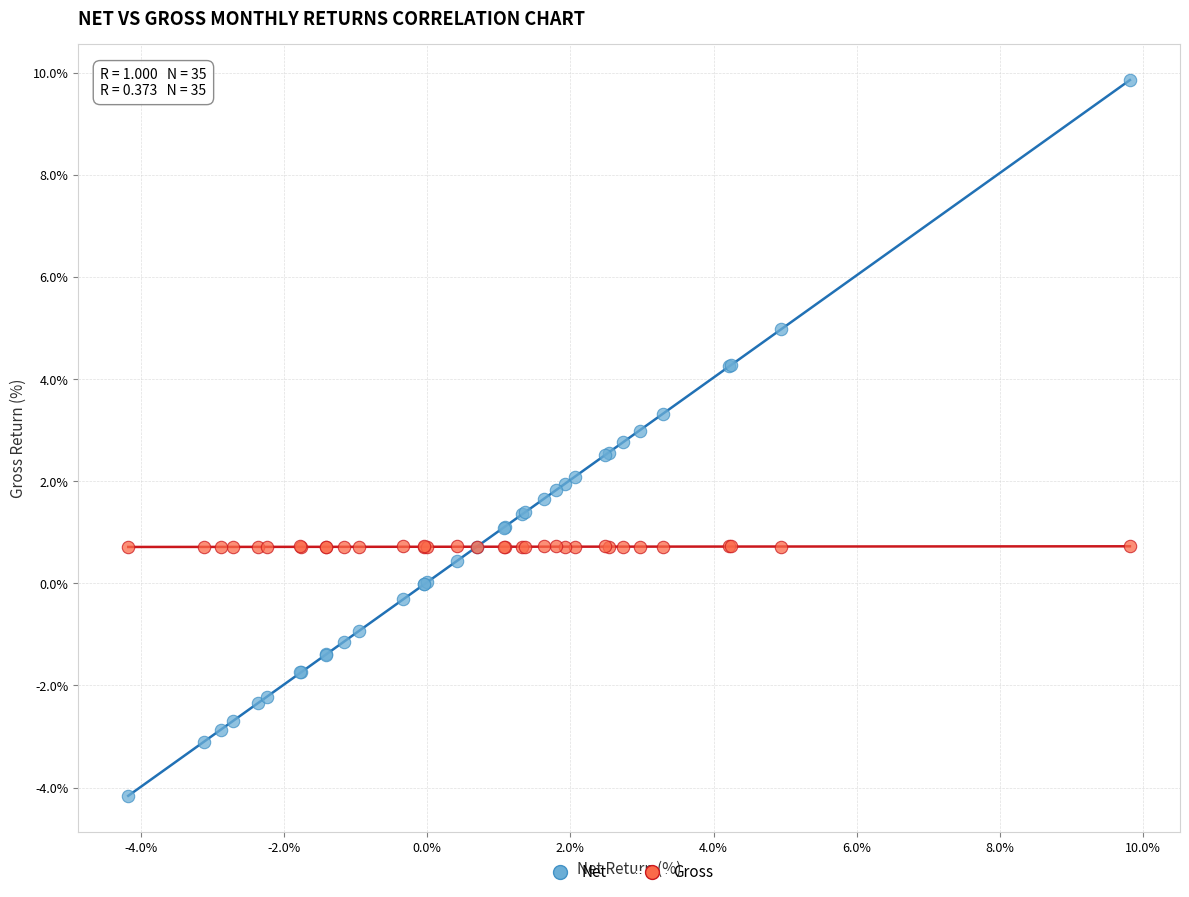

What is the X range (max minus min) for the scatter plot?

14.0